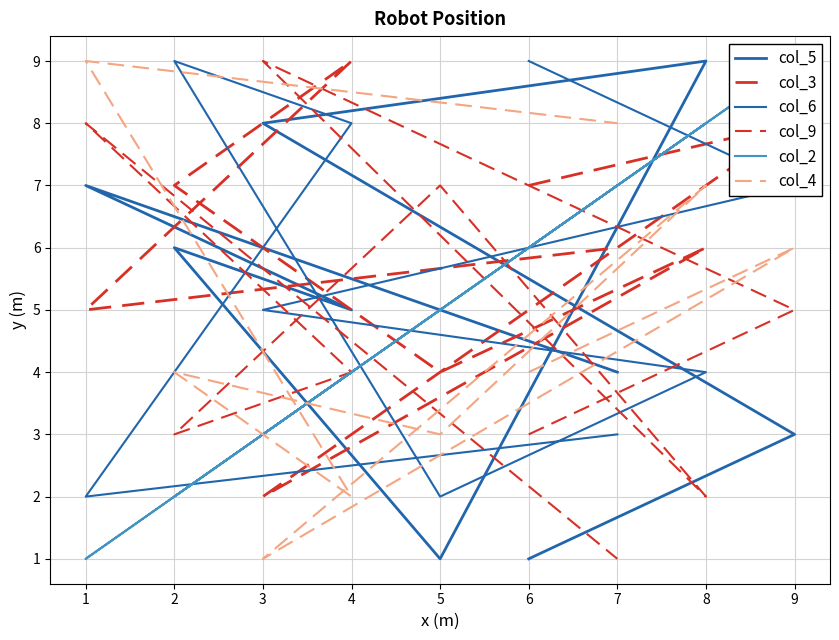

Read the col_6 value at 8.

4